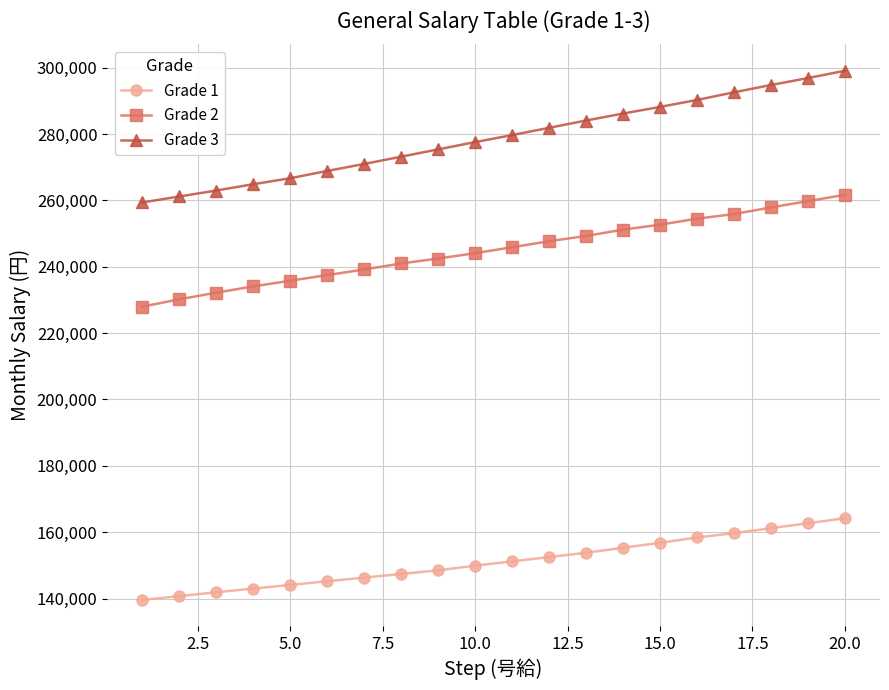

What is the difference between the maximum and minimum values in the Grade 1 series?

24600